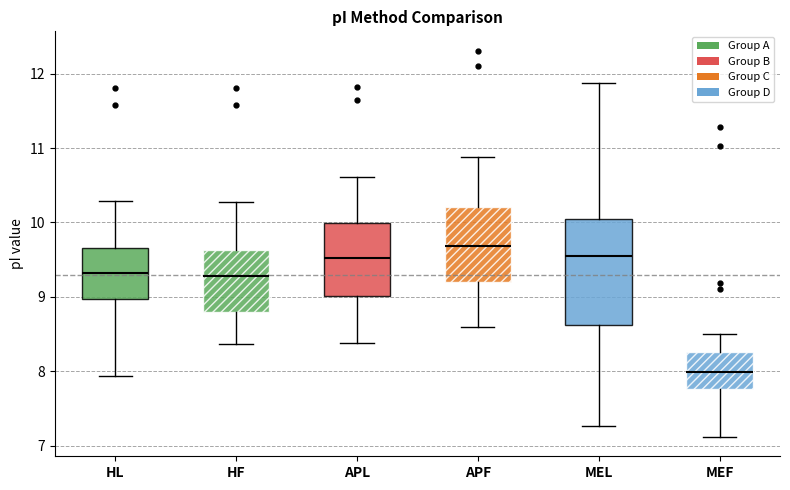

Comparing the boxes themselves (not the whiskers), which one is the tallest?

MEL